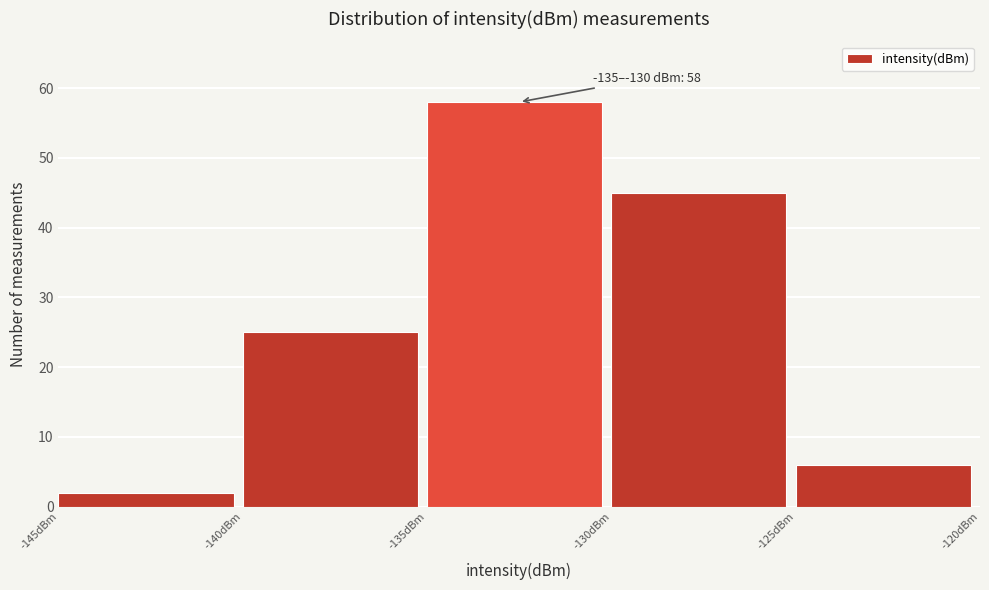

Which range on the x-axis has the tallest bar?

-135 to -130